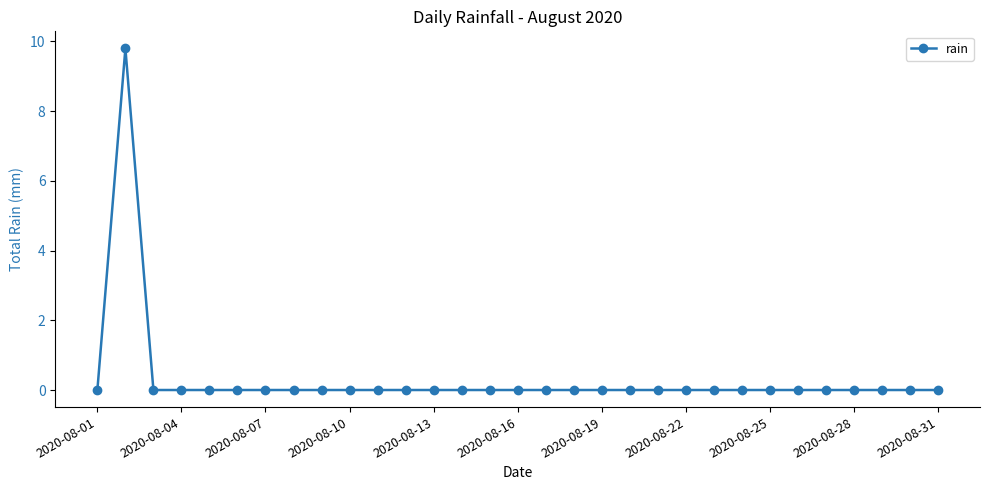

True or false: the data has more than 0 interior local peaks.

True